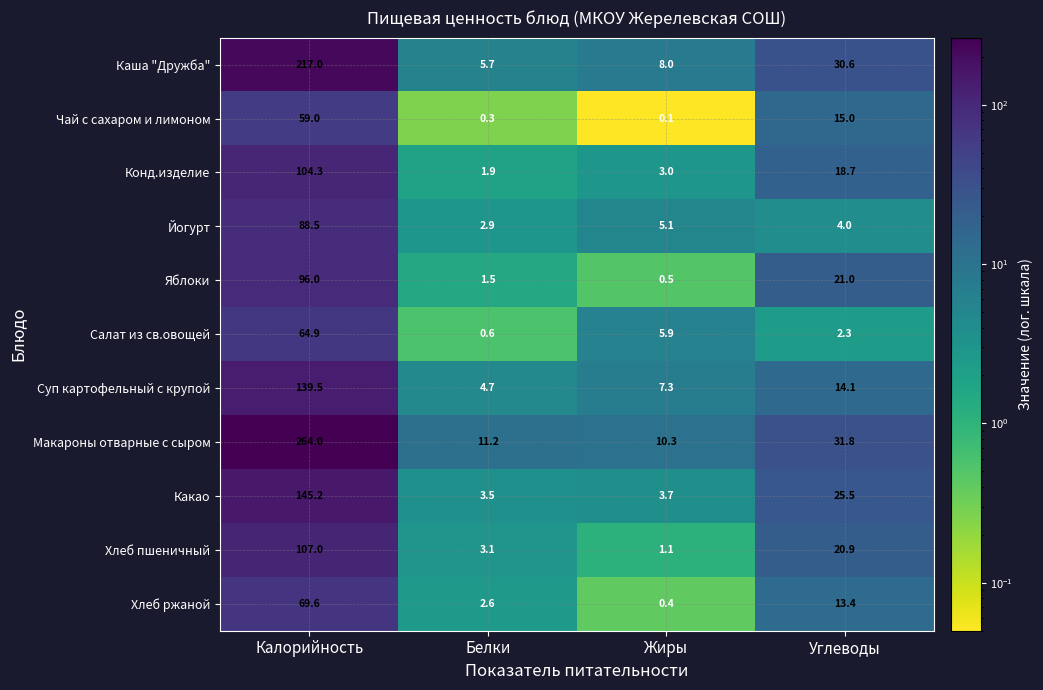

What is the approximate value of Хлеб ржаной at Калорийность?

69.6